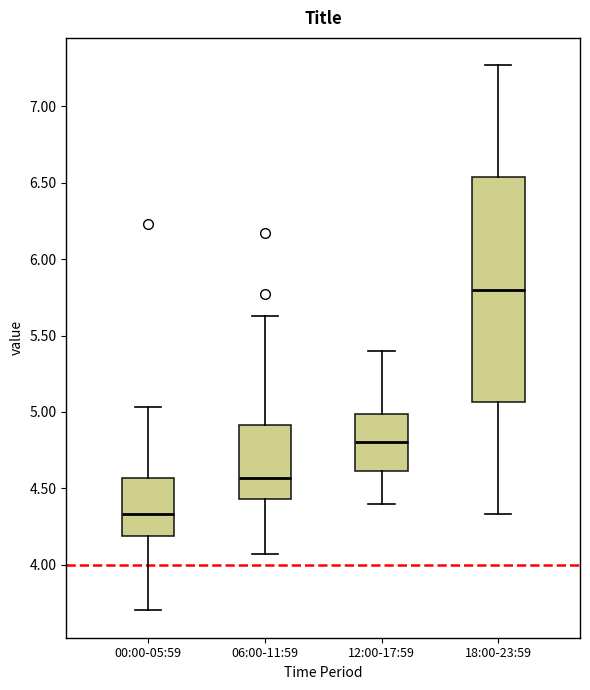

Comparing the boxes themselves (not the whiskers), which one is the tallest?

18:00-23:59